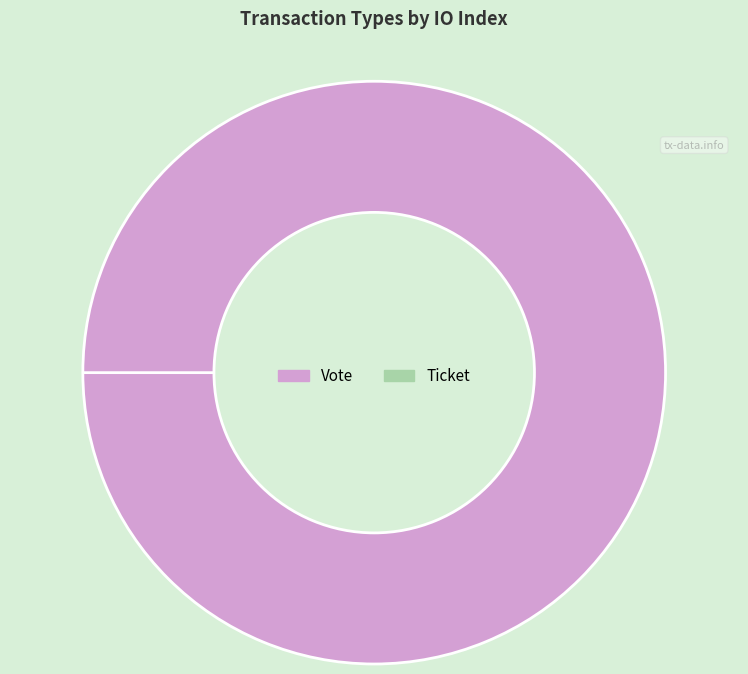

Is it true that Ticket is 0% of the pie?

True